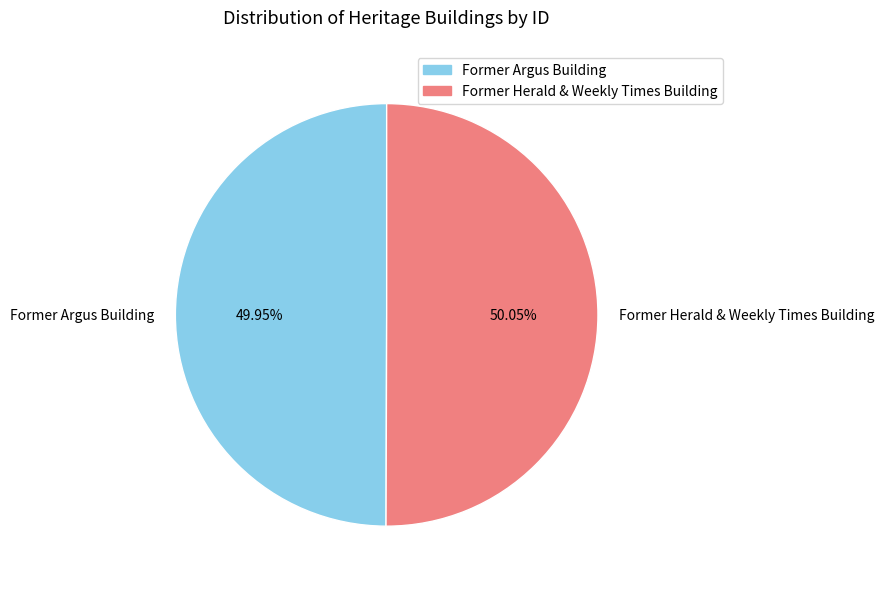

The Former Herald & Weekly Times Building slice represents 50% of the pie. True or false?

True